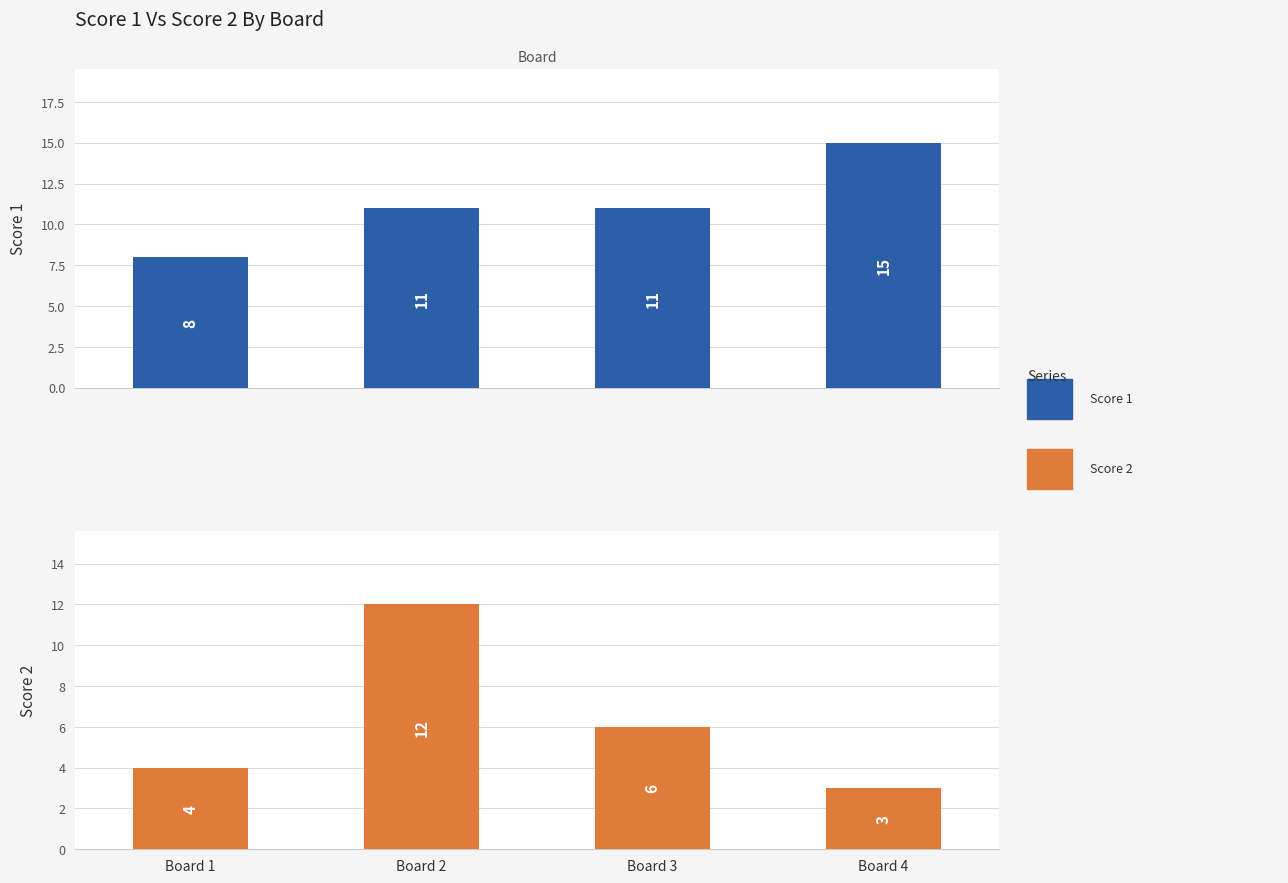

Reading right to left, extract all data points from this chart.

Score 1: Board 4=15	Board 3=11	Board 2=11	Board 1=8
Score 2: Board 4=3	Board 3=6	Board 2=12	Board 1=4